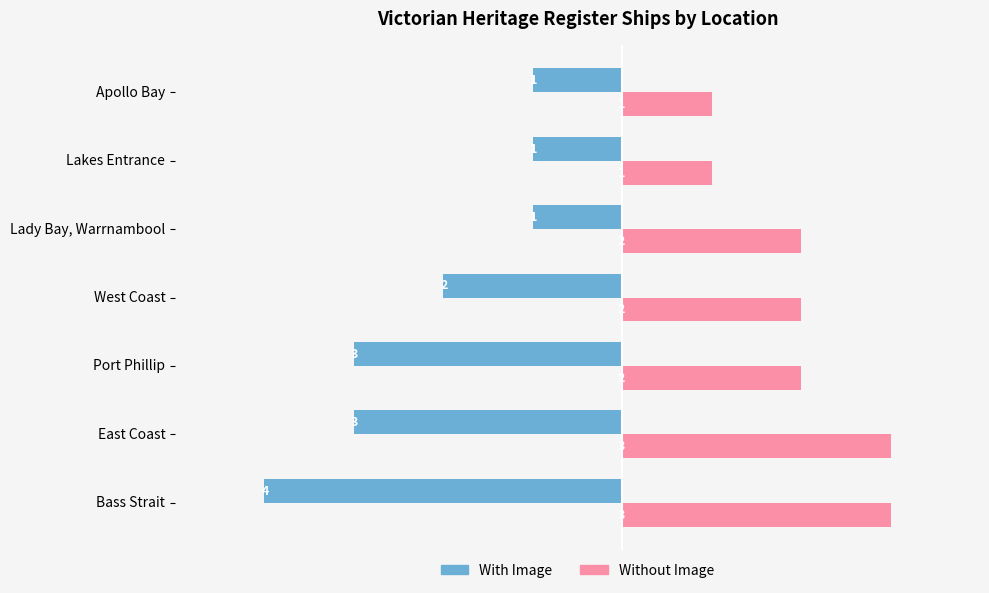

At how many categories does at least one series exceed -2?

7